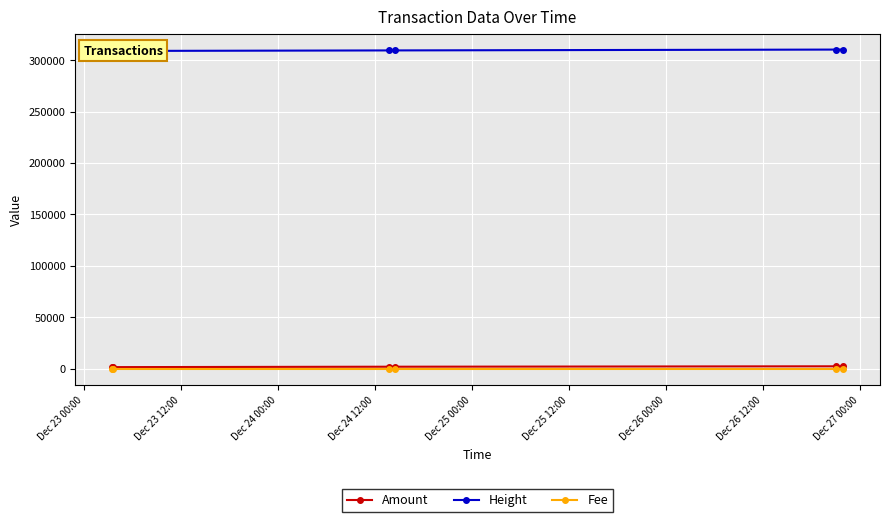

Is it true that Height equals 441243 at Dec 24 00:00?

False